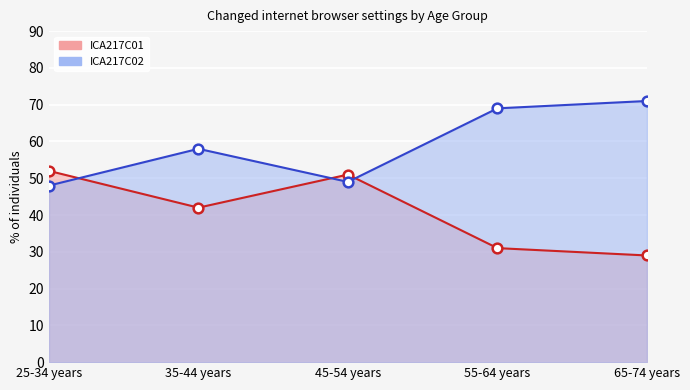

What is the value of the ICA217C01 point at the 5th from the left?

29